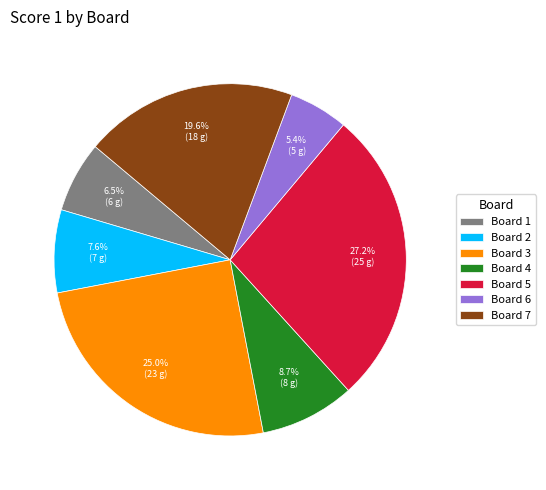

What is the total percentage of Board 1 and Board 2?

14.1%